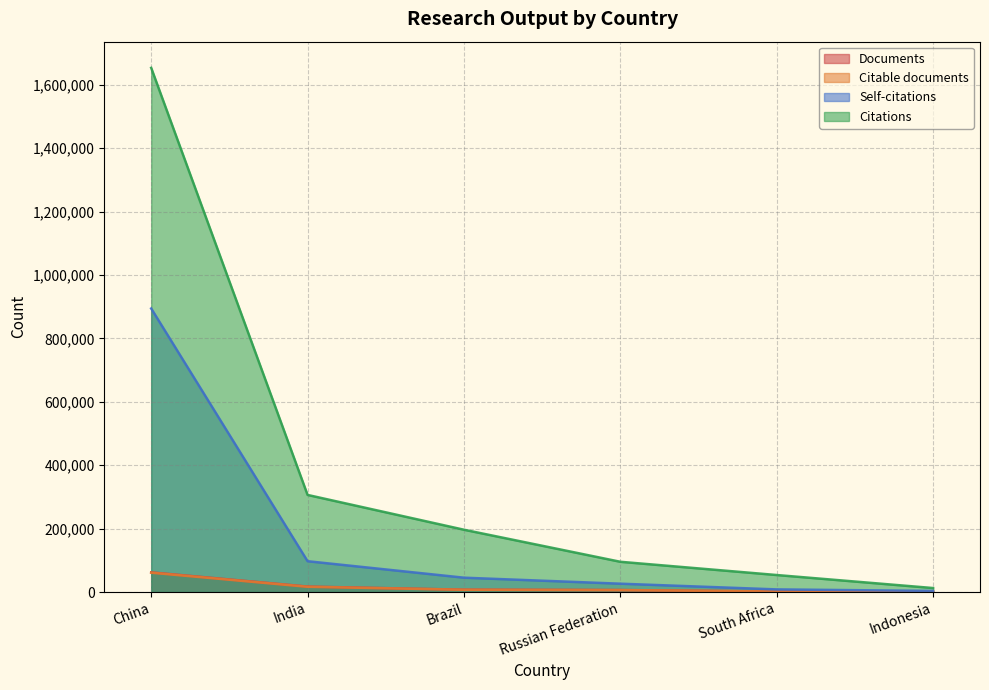

Is it true that Self-citations equals 45229 at Brazil?

True